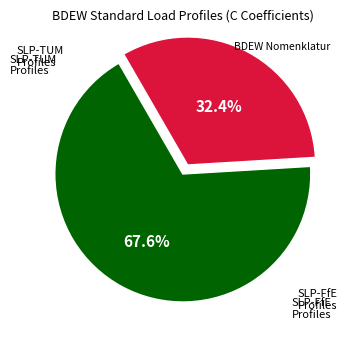

Is there any slice that represents more than half of the pie?

Yes